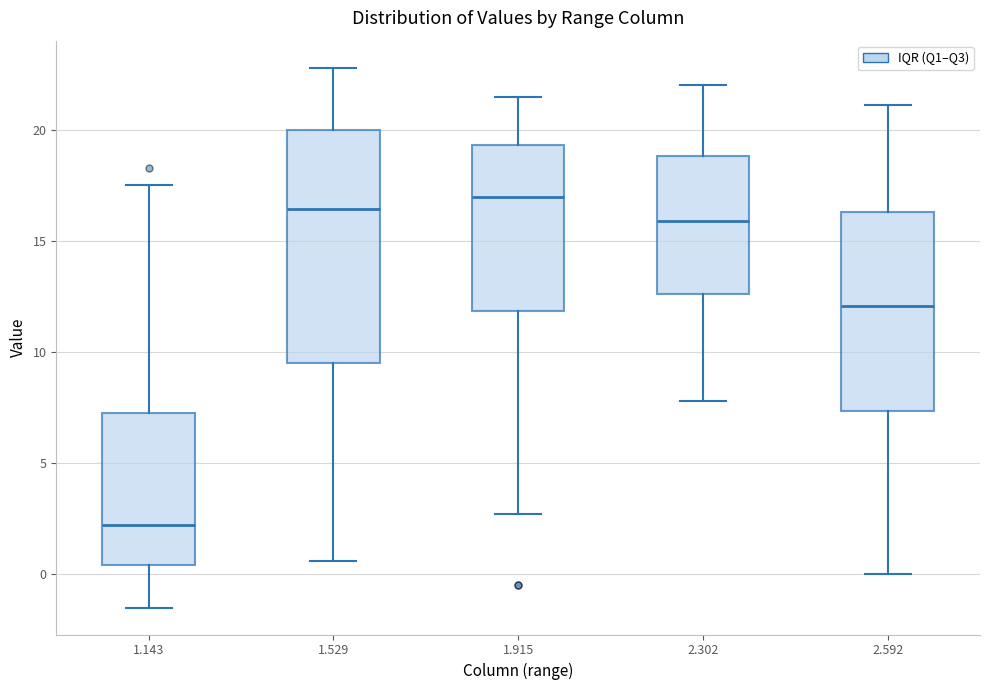

Which box has the lowest median line?

1.143